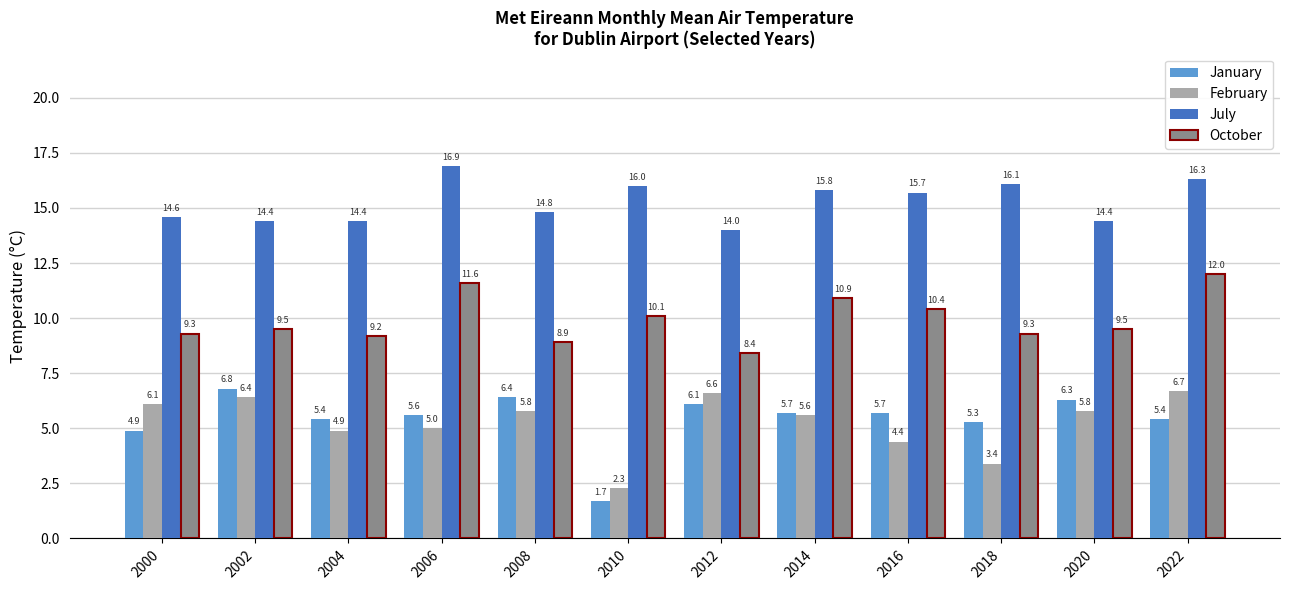

What is the maximum value for July?

16.9